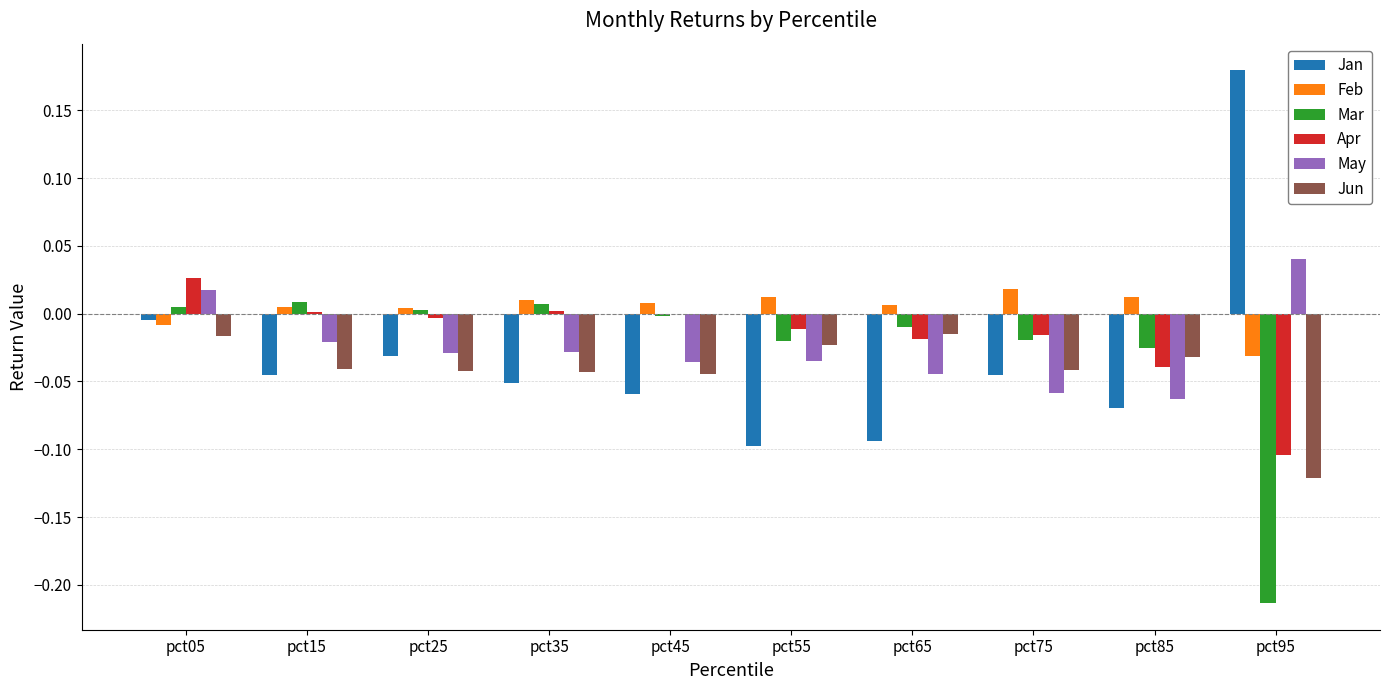

True or false: Feb has a value of -0.0 at pct05.

True